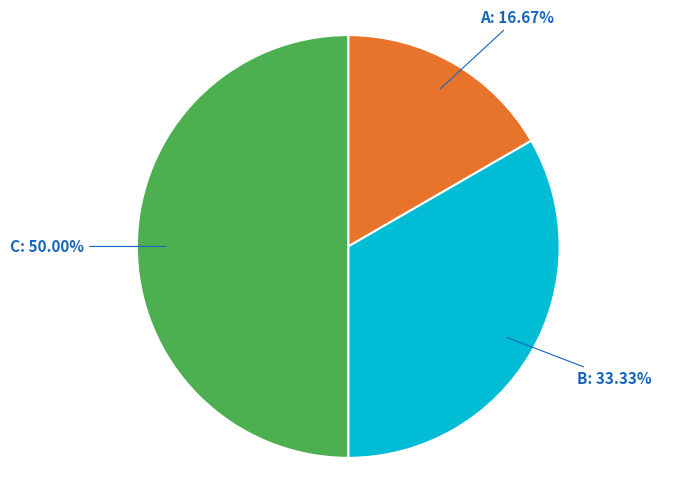

Is there a majority slice in this chart?

No